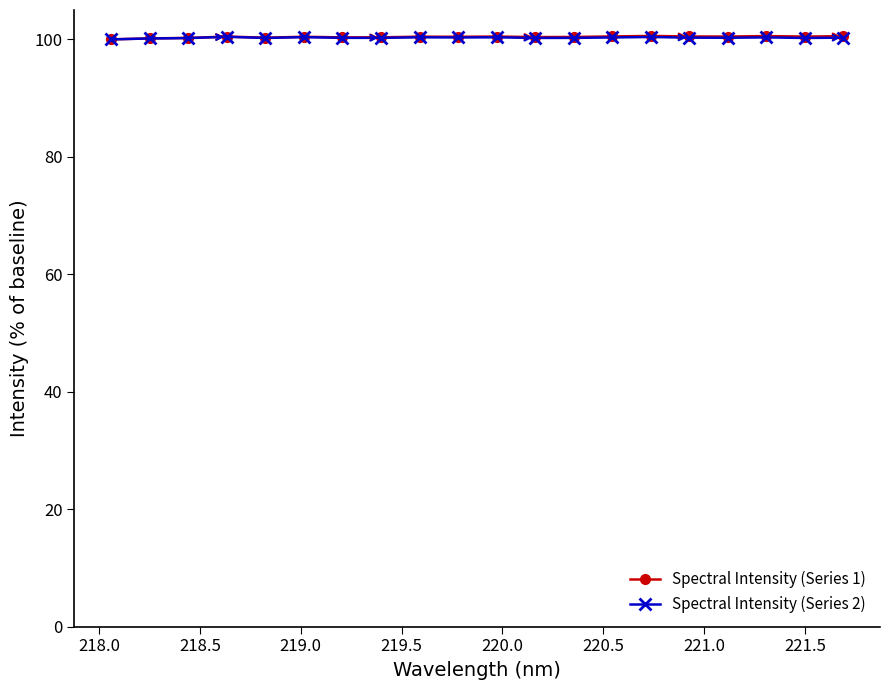

What is the highest value of the Spectral Intensity (Series 2) series?

100.4